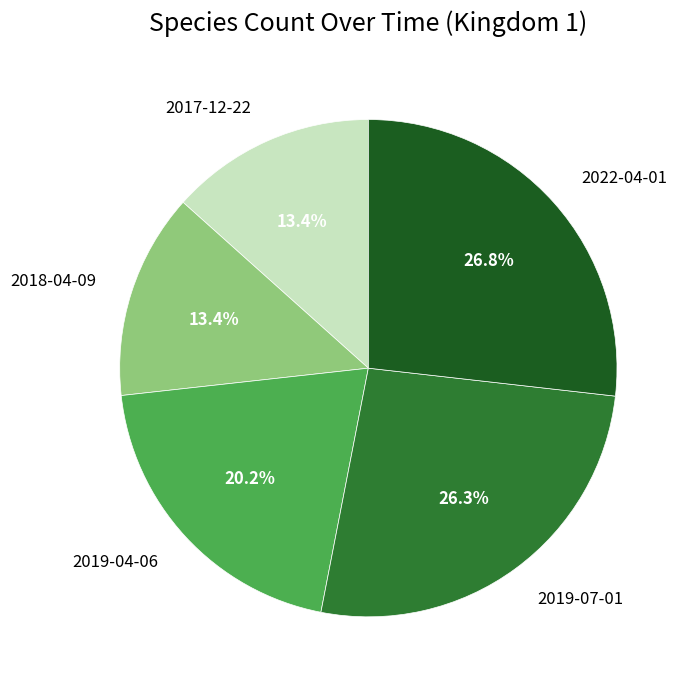

Which has a higher value, 2019-04-06 or 2022-04-01?

2022-04-01